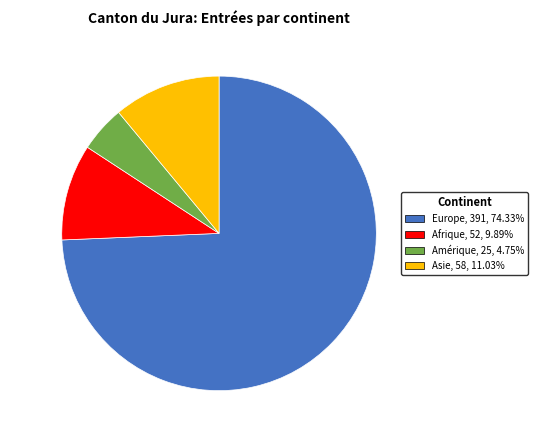

What is the smallest slice in the pie chart?

Amérique